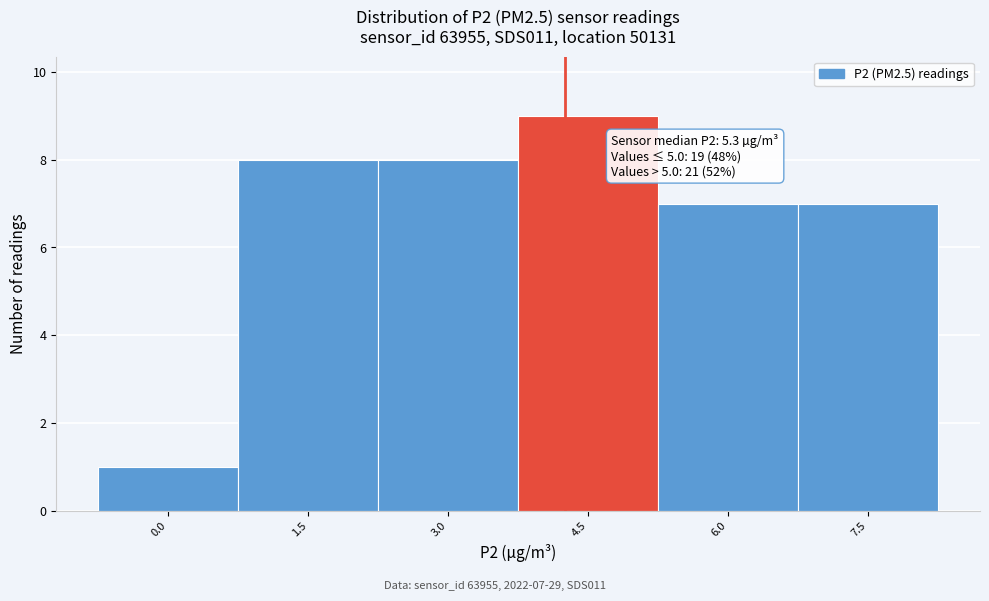

Reading left to right, extract all data points from this chart.

1	8	8	9	7	7